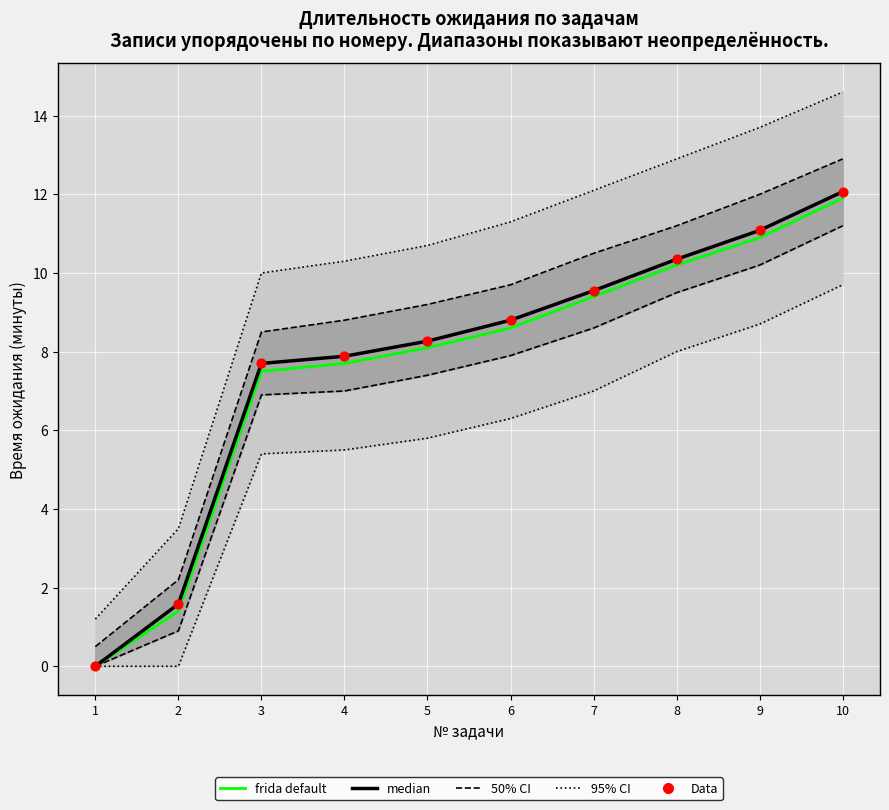

Is the value of frida default at 8 greater than the value of Data at 8?

No